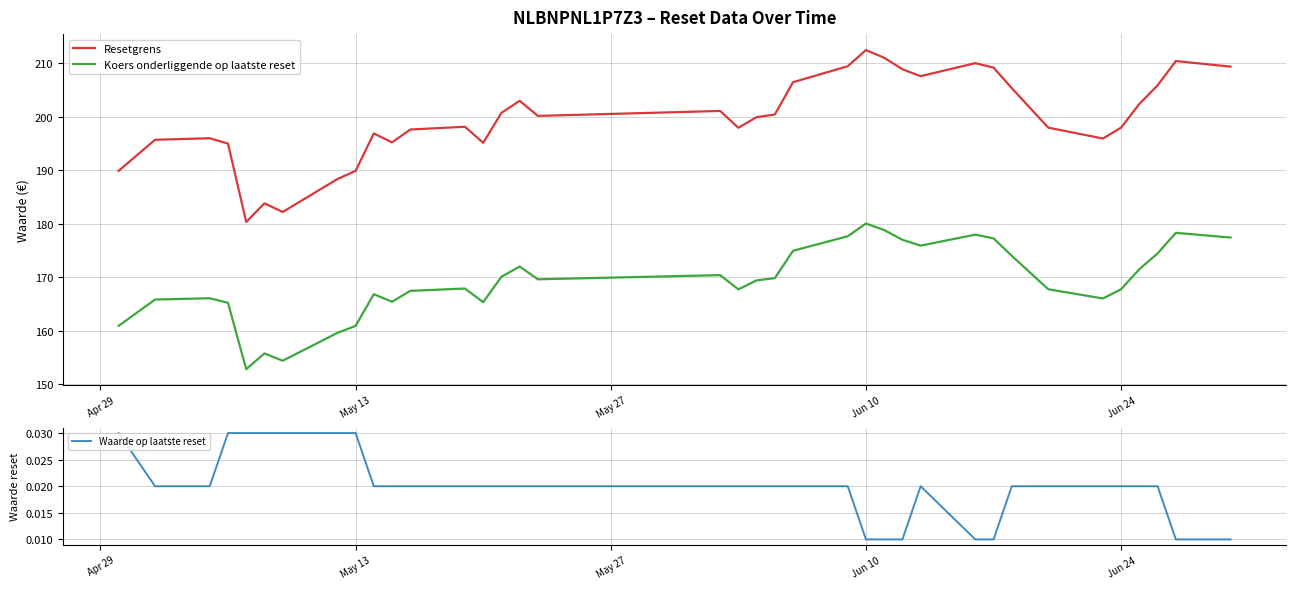

What is the lowest value of the Resetgrens series?

180.3